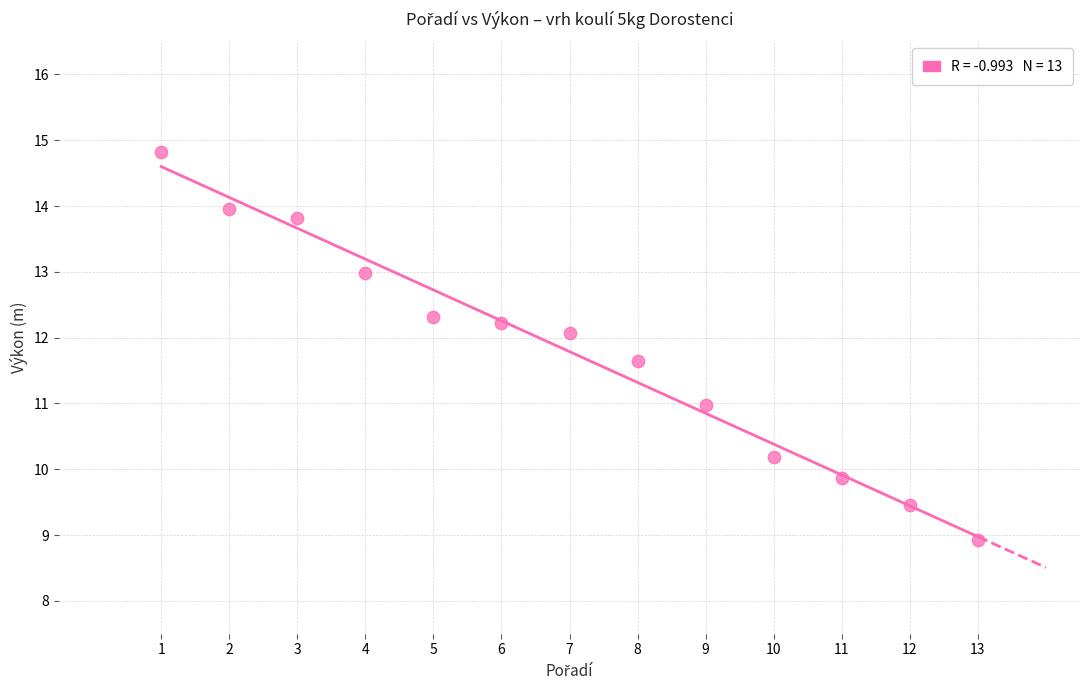

What is the range of Y values (max minus min)?

5.9